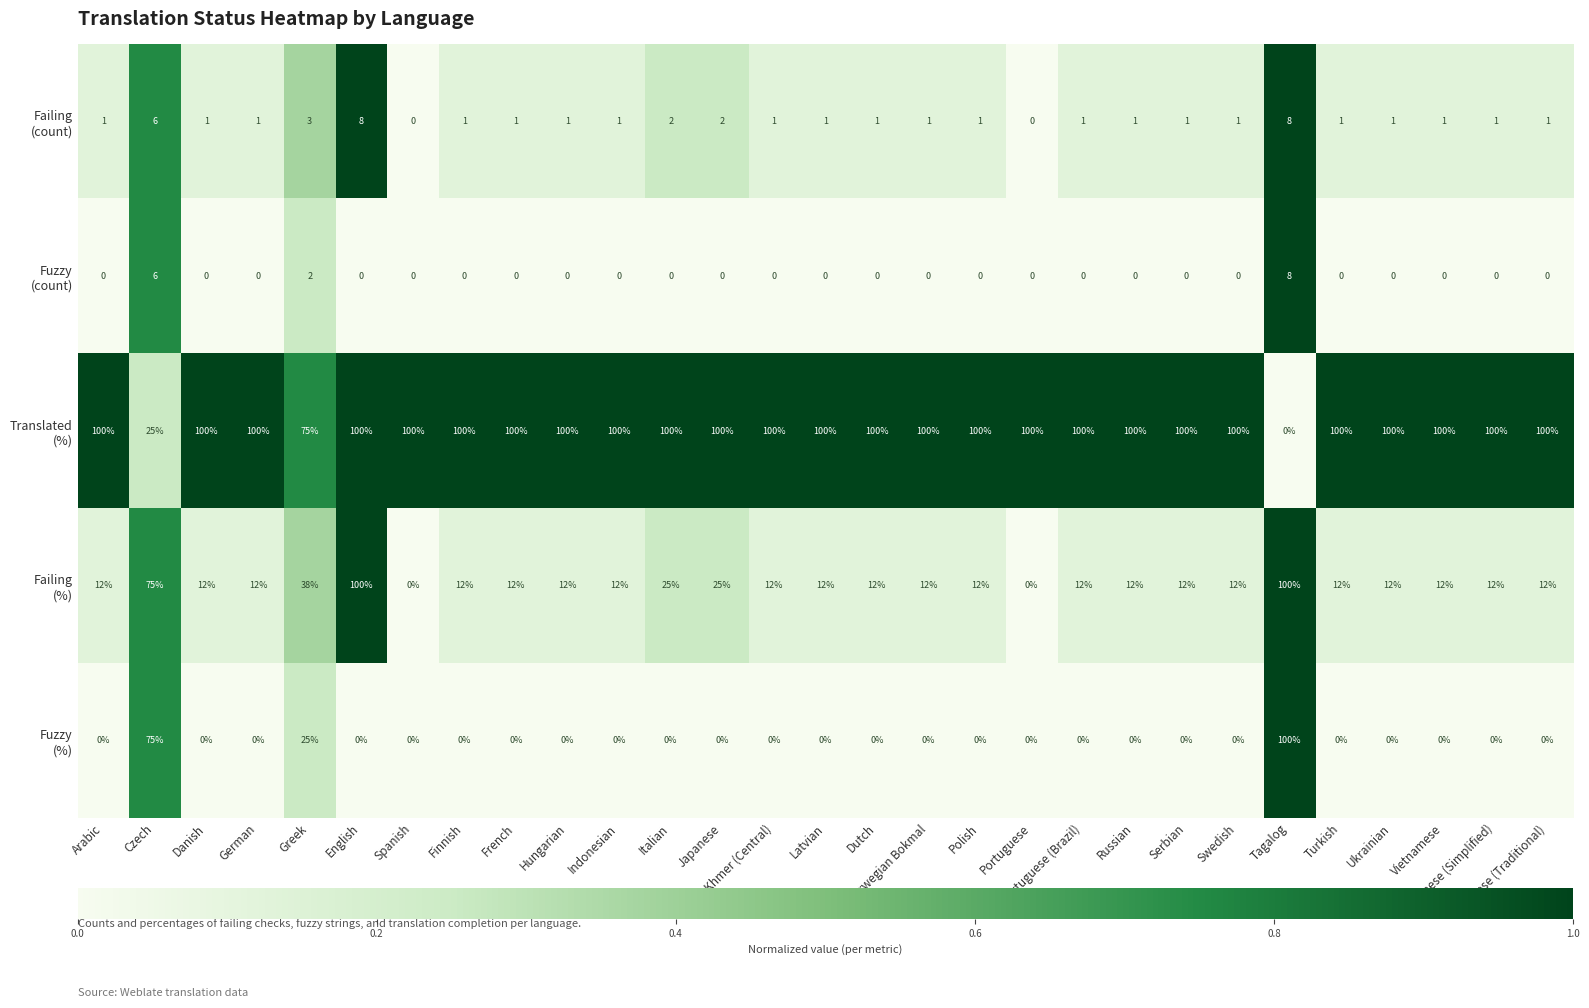

What is the total value across all series at German?

113